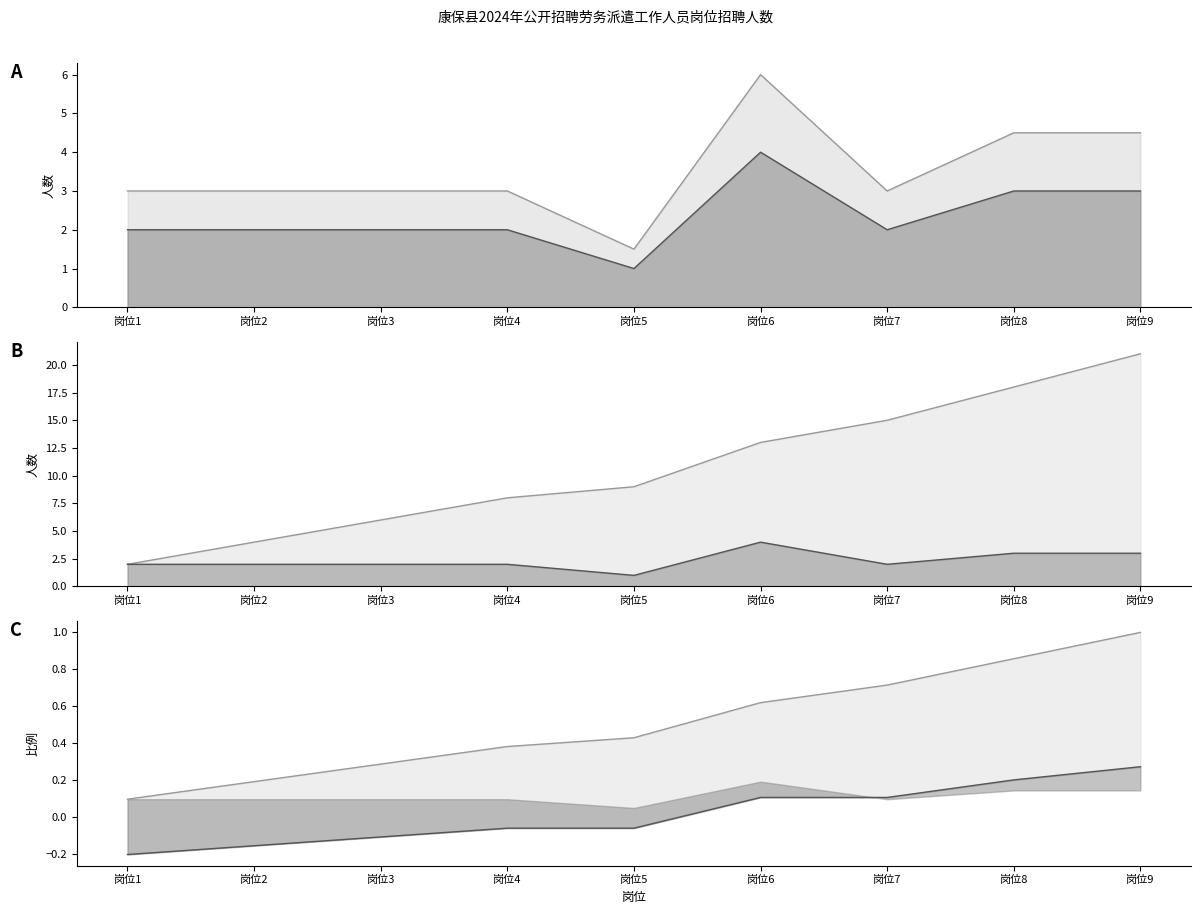

What value does the 招聘人数 series have at 岗位4?

3.0